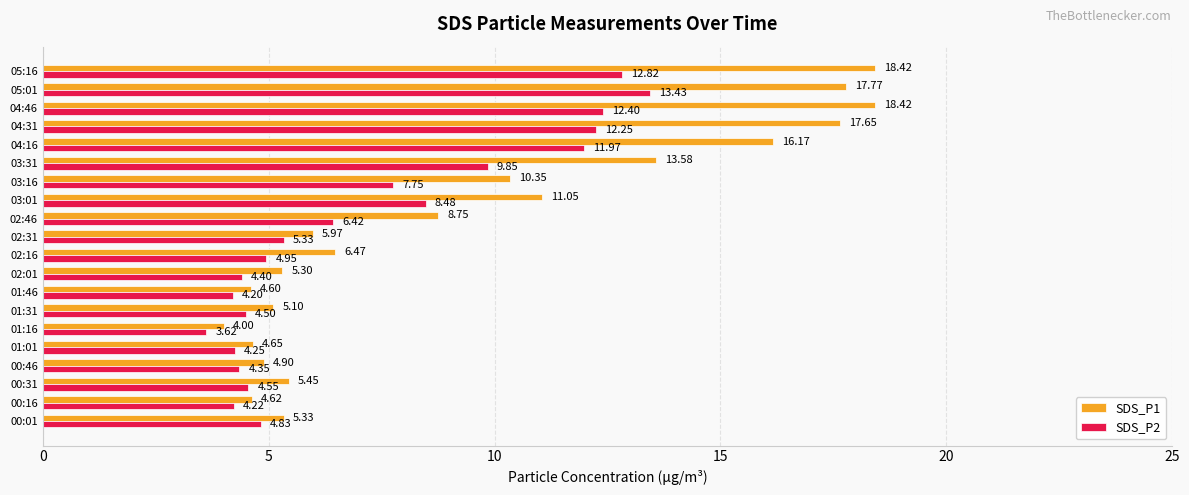

List the series in order of their overall mean, highest first.

SDS_P1, SDS_P2